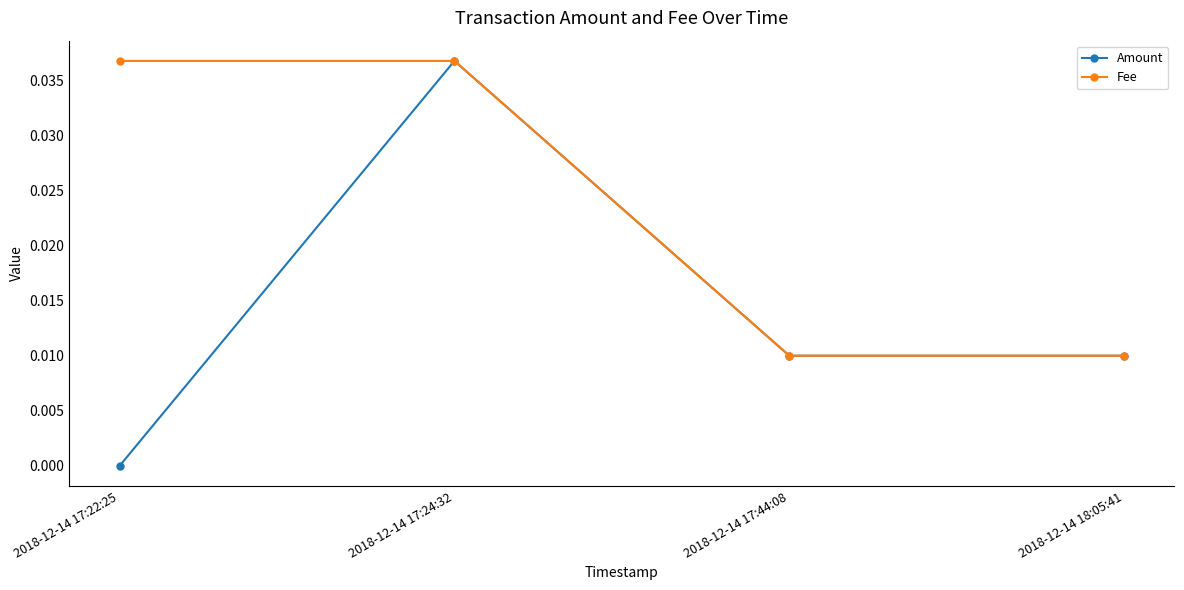

What are all the series names shown in the legend?

Amount, Fee